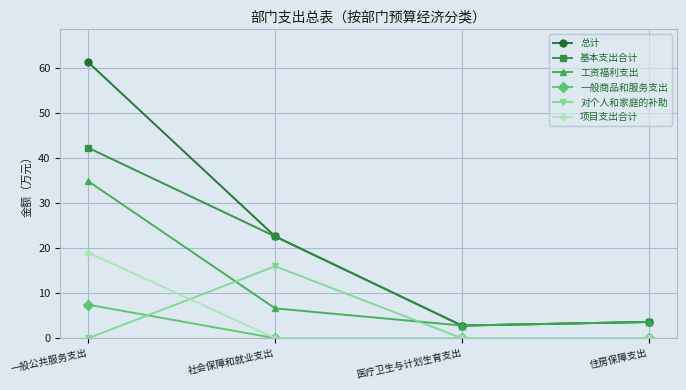

At which label does 基本支出合计 reach its minimum?

医疗卫生与计划生育支出